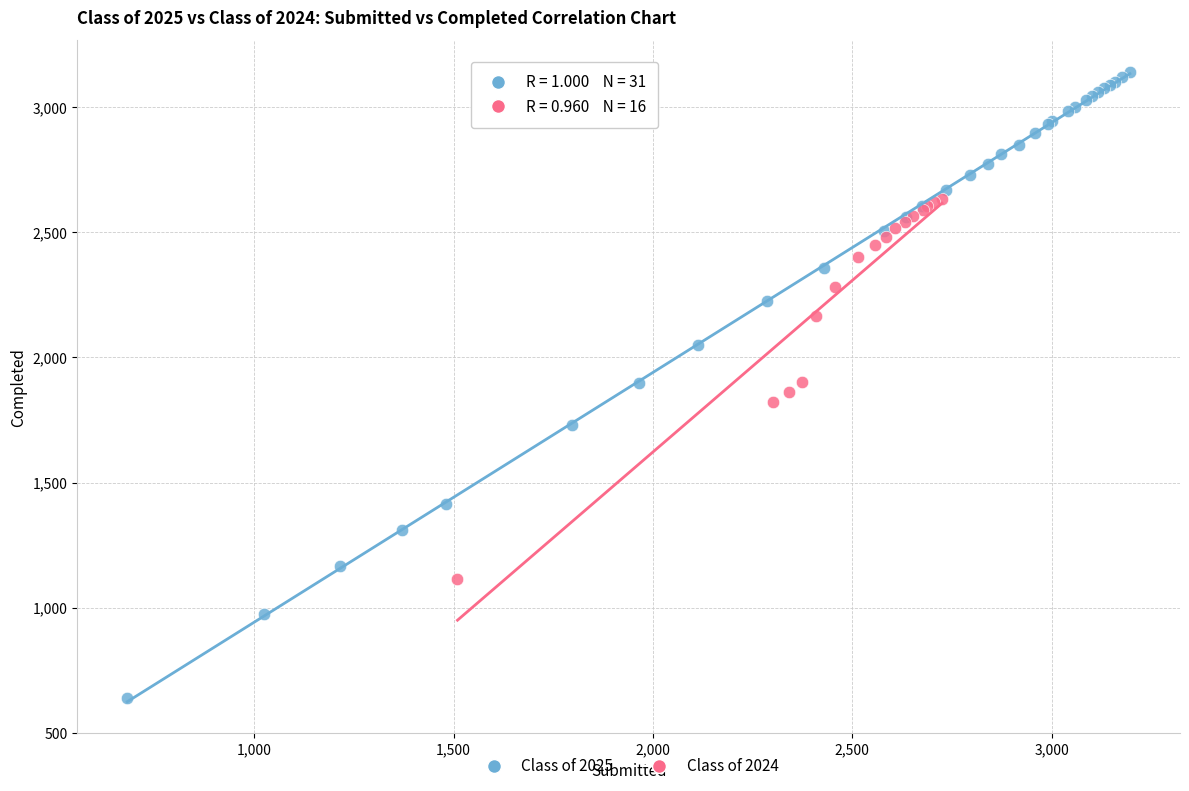

What are all the series names shown in the legend?

Class of 2025, Class of 2024